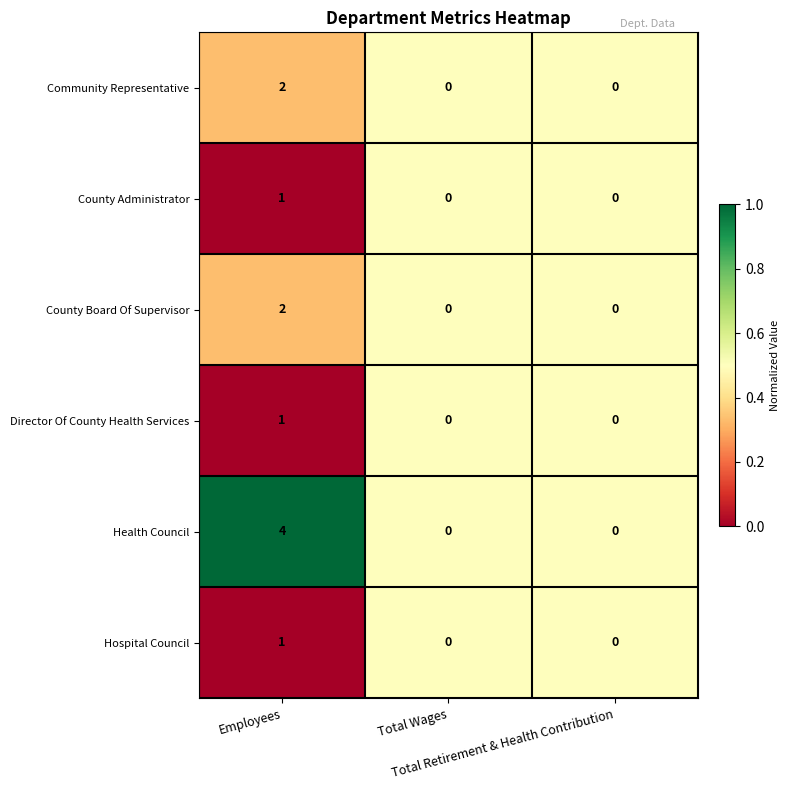

Which series has the largest total across all categories?

Health Council